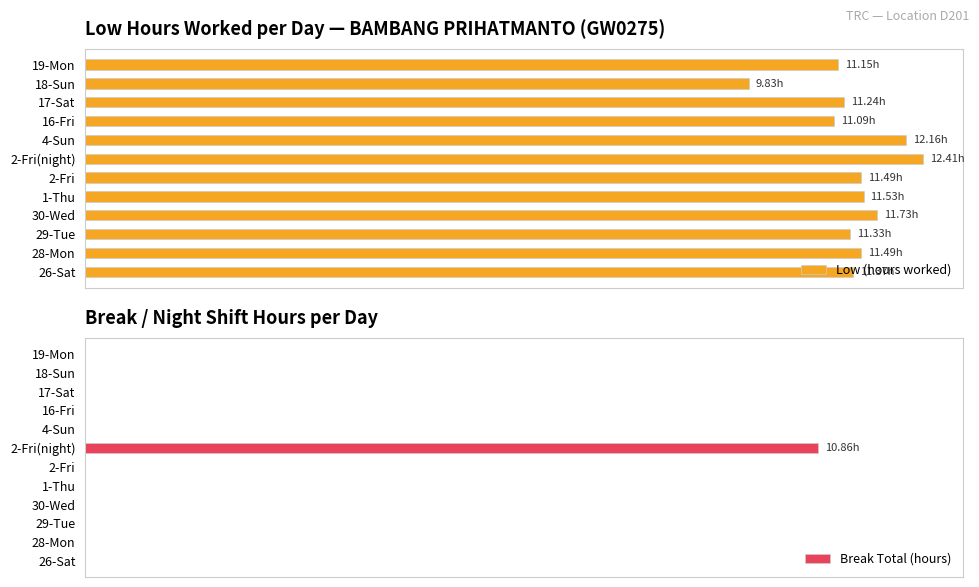

How many bars are there in each group?

2